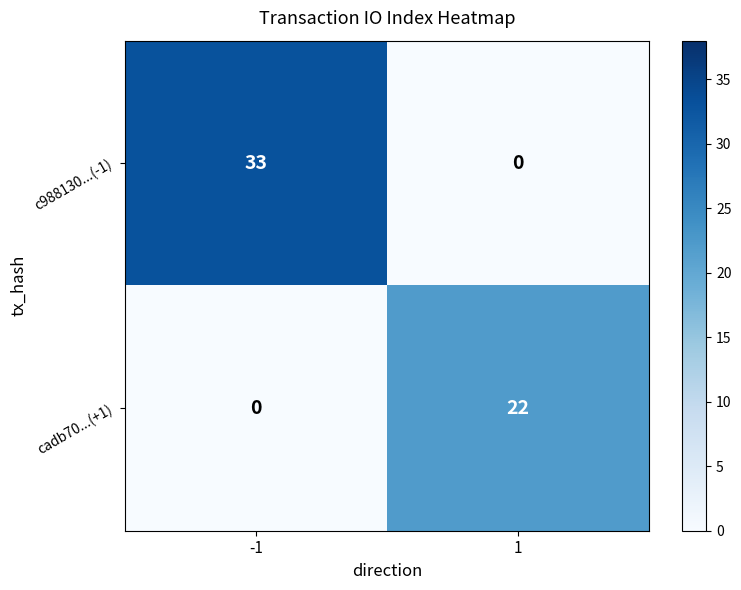

Count the number of categories in the chart.

2